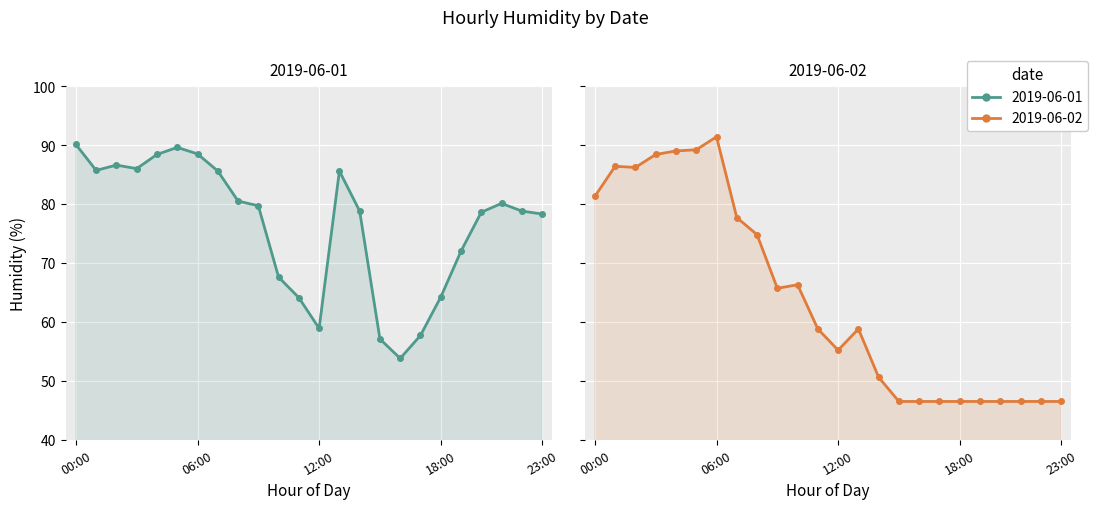

How many values in the 2019-06-02 series are below 58?

11